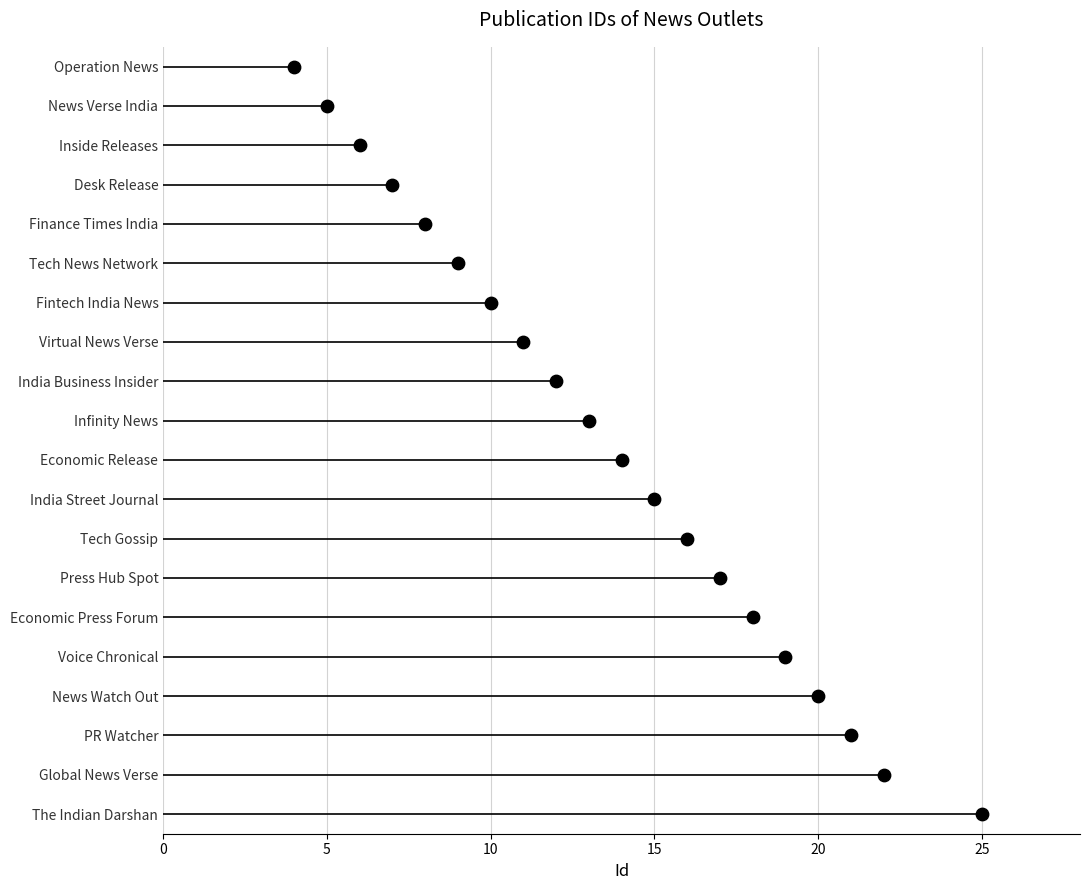

Between 0 and 25, which is larger?

25